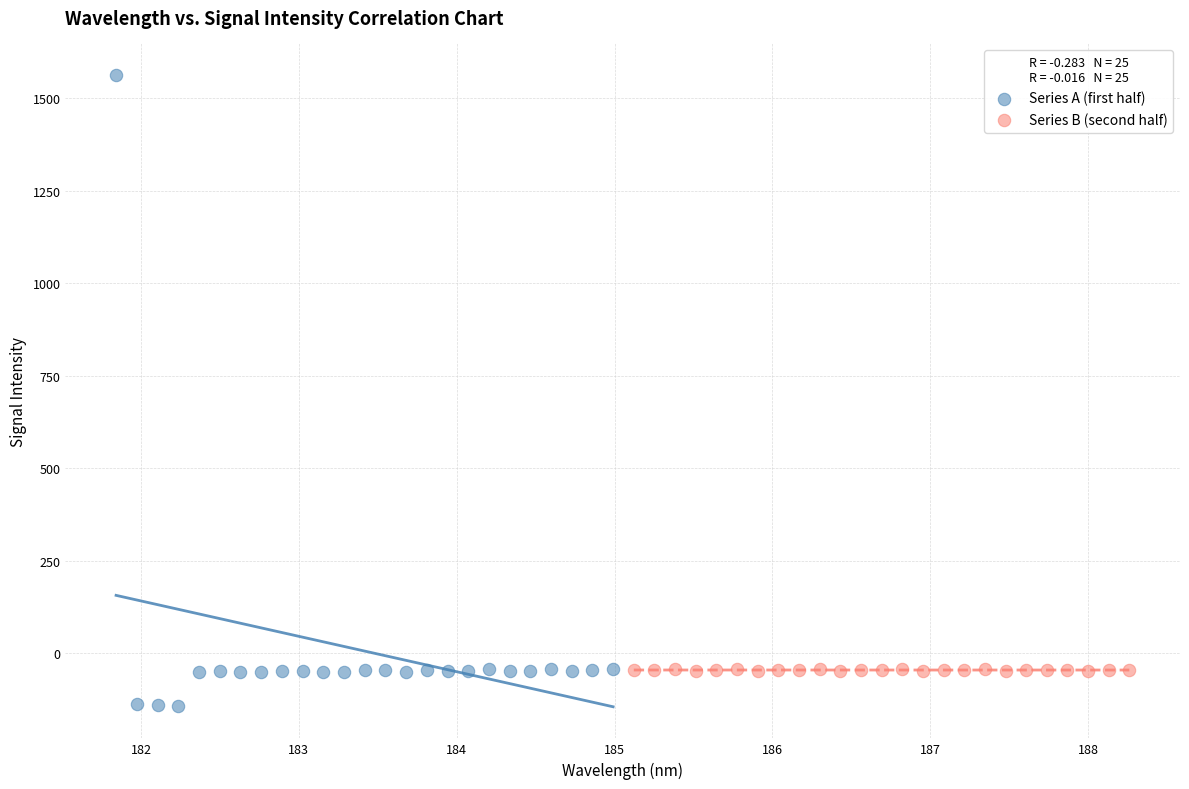

Which series reaches the minimum Y coordinate?

Series A (first half)